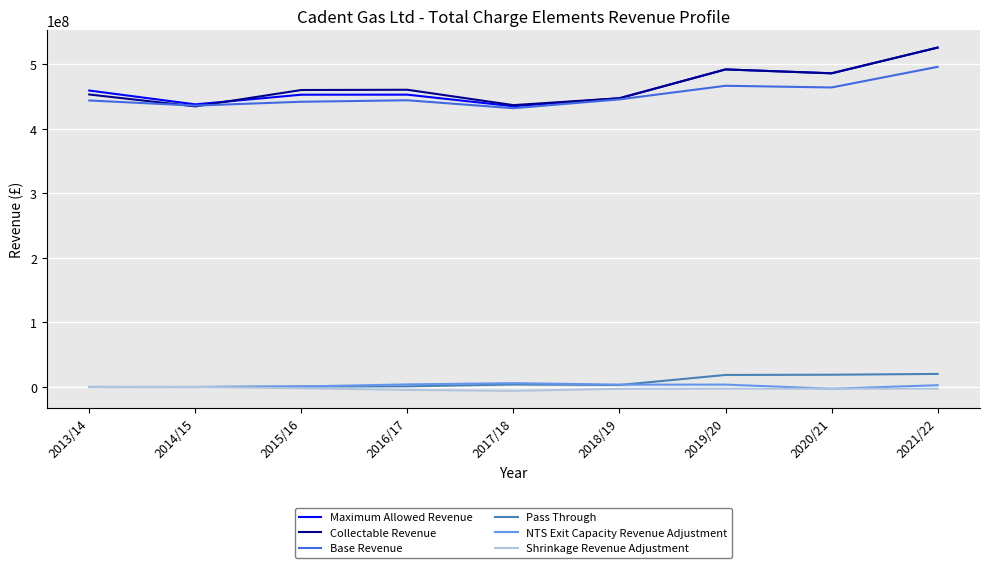

True or false: Collectable Revenue and NTS Exit Capacity Revenue Adjustment intersect in this chart.

False